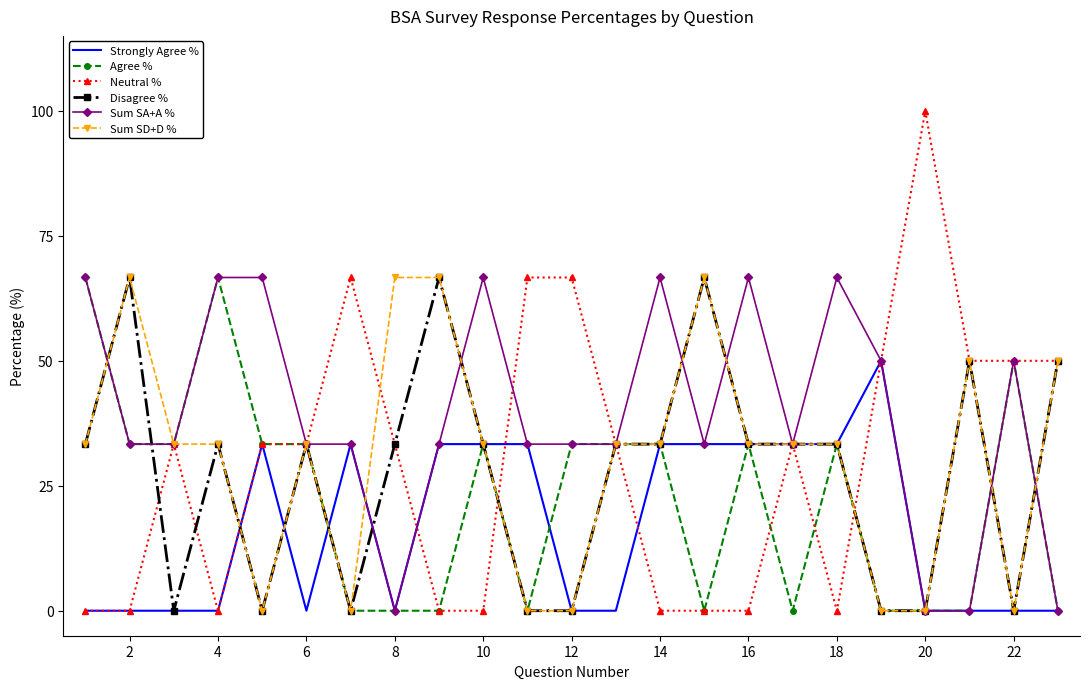

What is the highest value of the Strongly Agree % series?

50.0